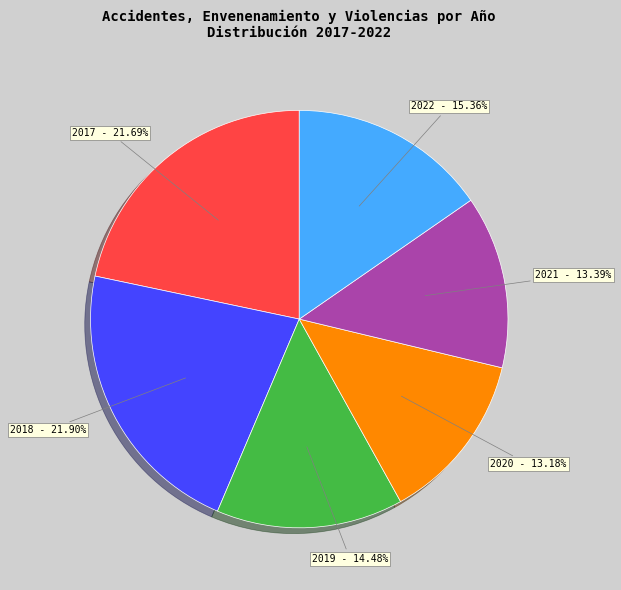

Count the number of slices in the pie.

6